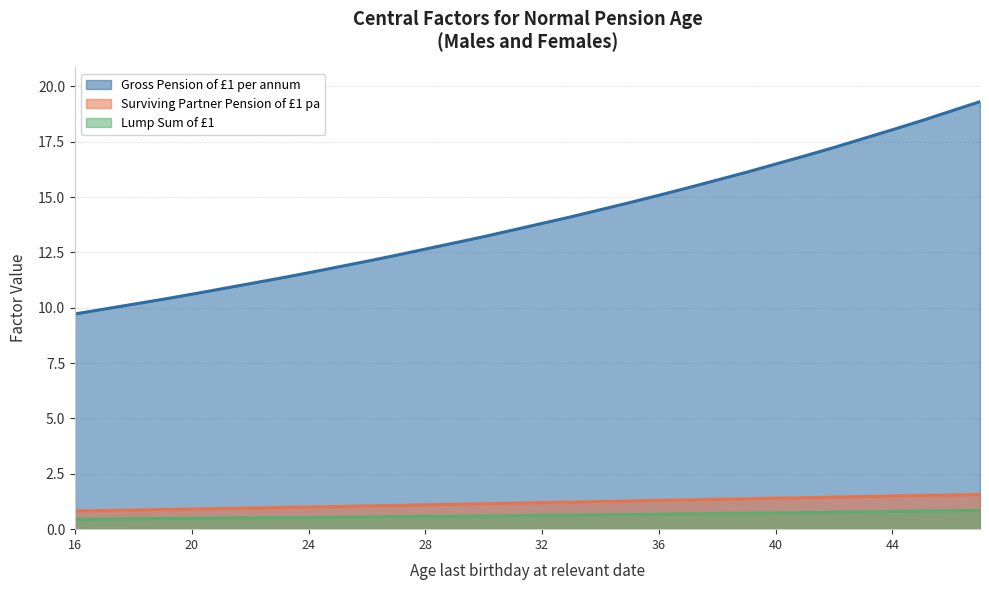

True or false: Surviving Partner Pension of £1 pa has a value of 2.3 at 41.

False